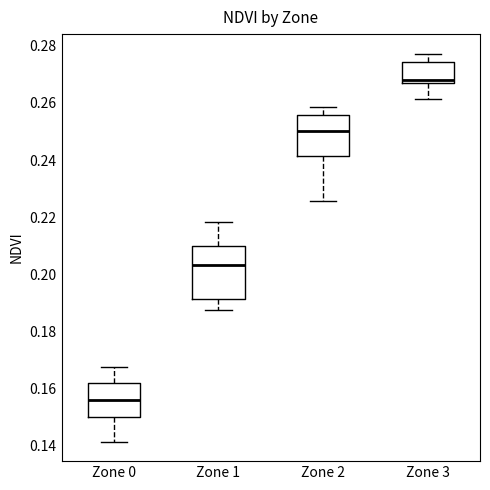

Where is the lower edge of the box for Zone 2 on the y-axis? The values are not printed on the chart, so give them approximately, as read against the axis.

0.242